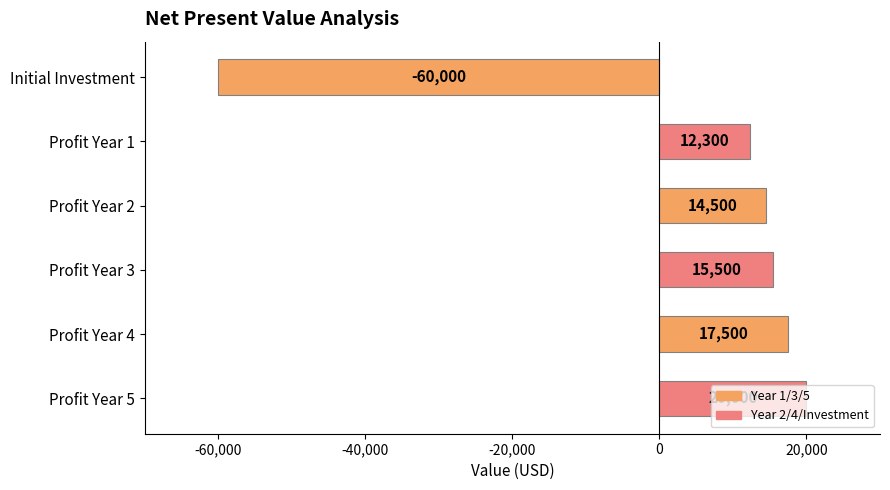

True or false: the data shows 3810 at Profit Year 3.

False